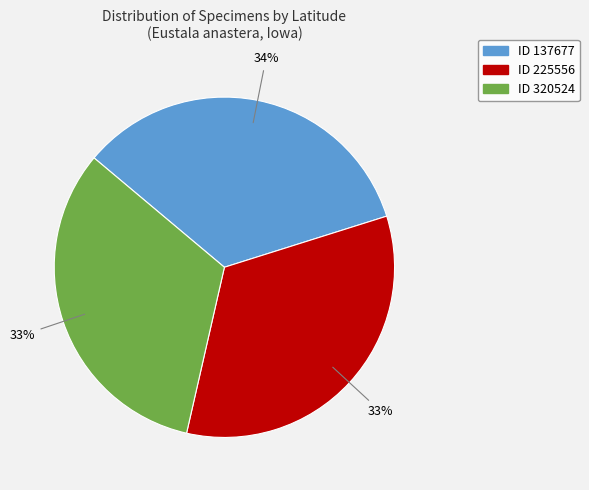

To the nearest percent, what is the average slice percentage?

33%